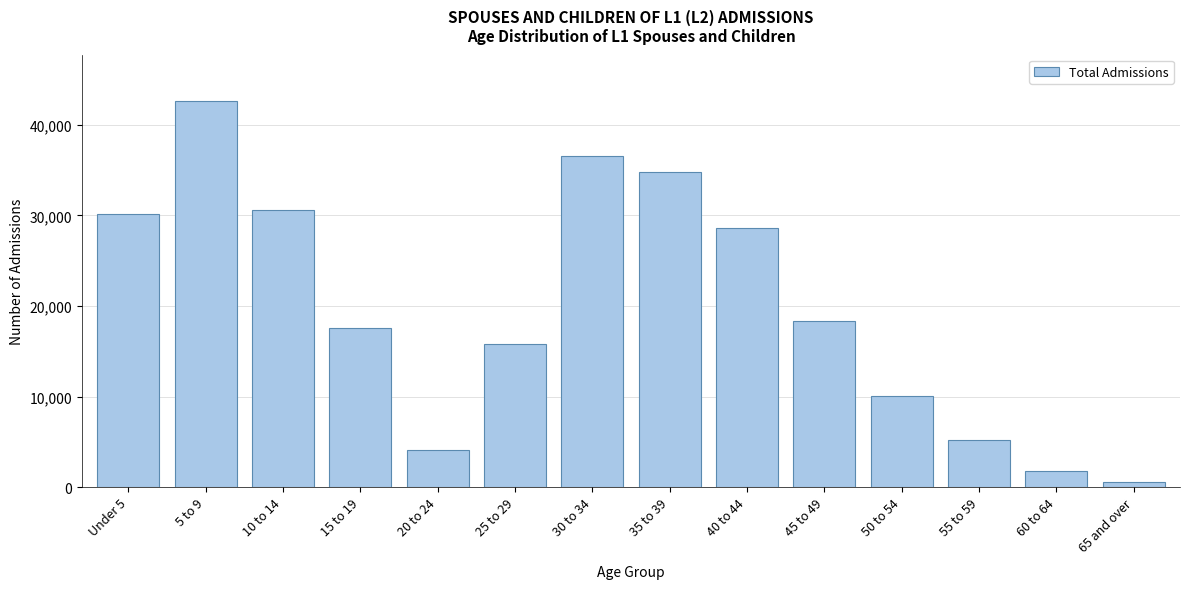

Reading left to right, what are all the values shown in this chart?

30136	42610	30629	17596	4063	15815	36564	34743	28569	18370	10098	5221	1775	619